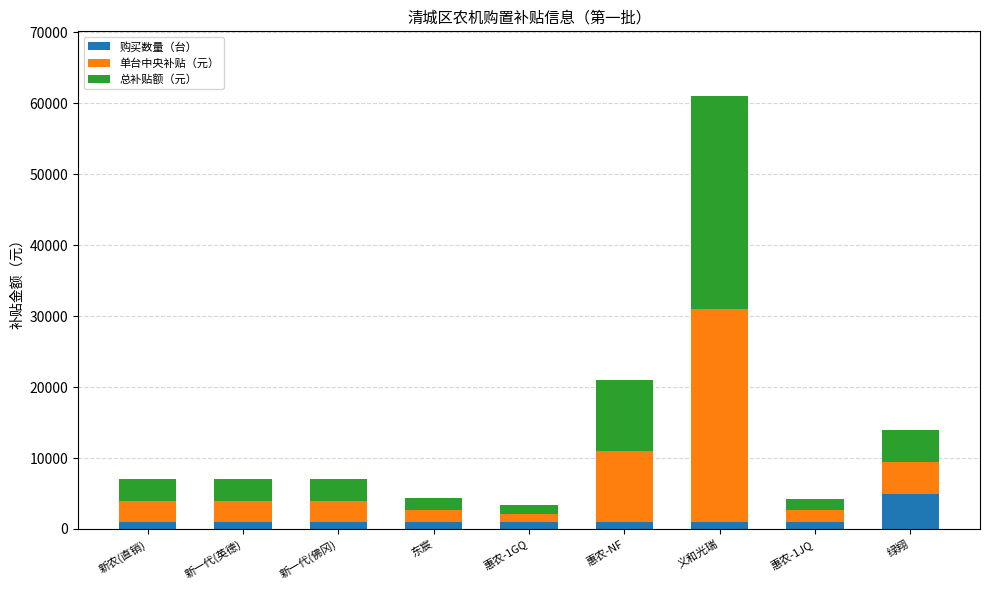

Are the bars grouped side by side (vs. stacked)?

No